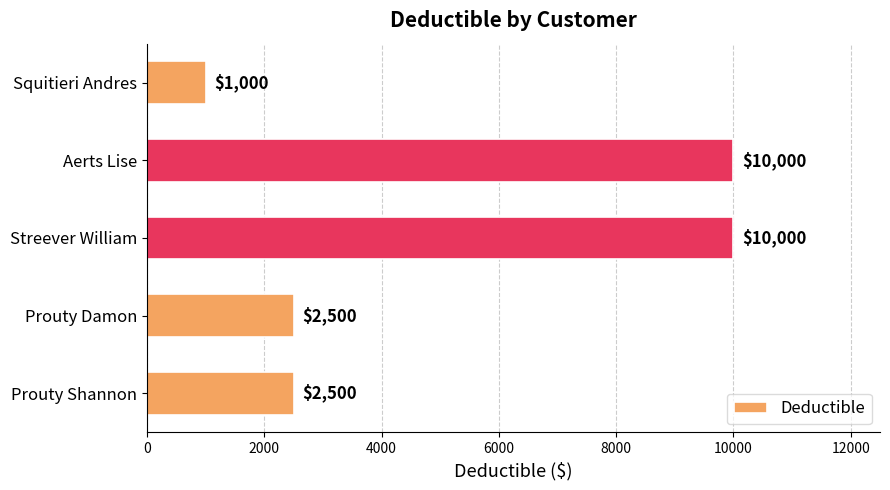

What value does the data have at Squitieri Andres, to the nearest 50?

1000